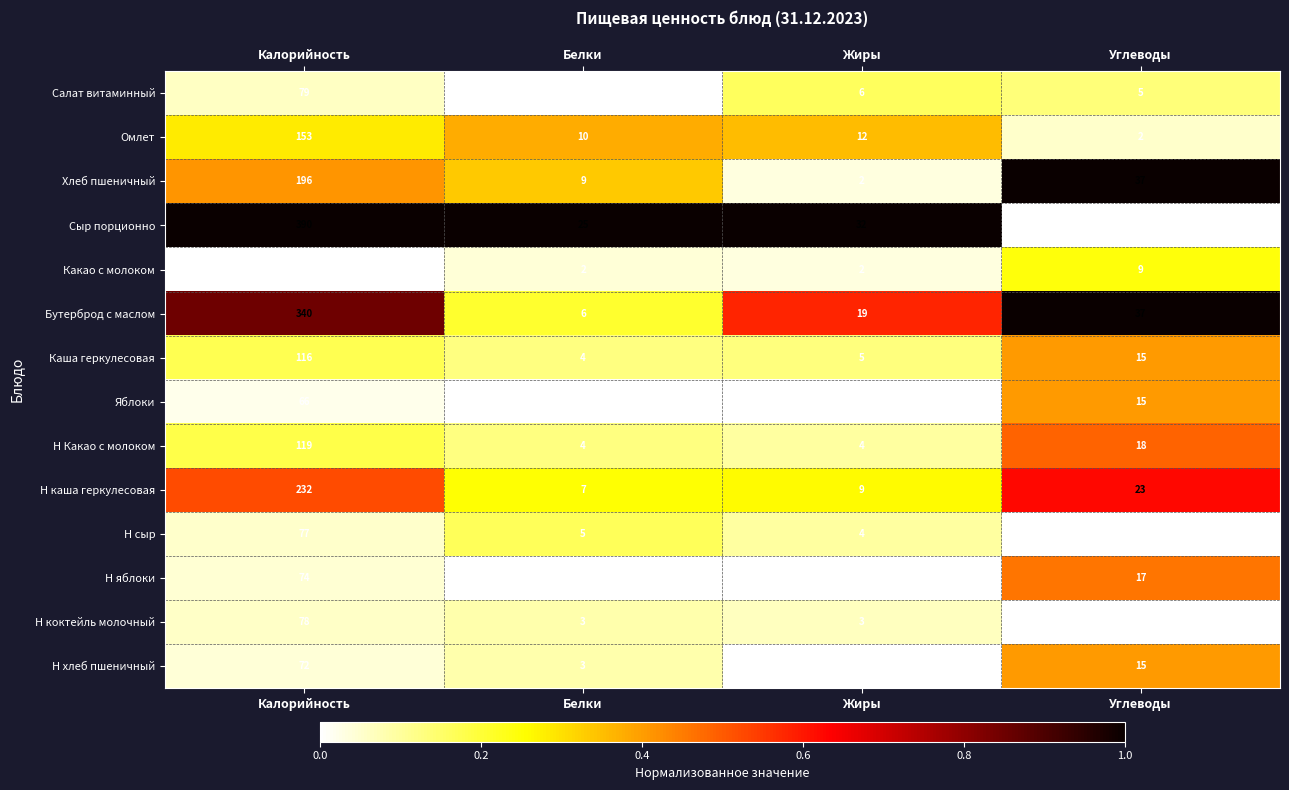

At which category does the chart reach its minimum across all series?

Углеводы